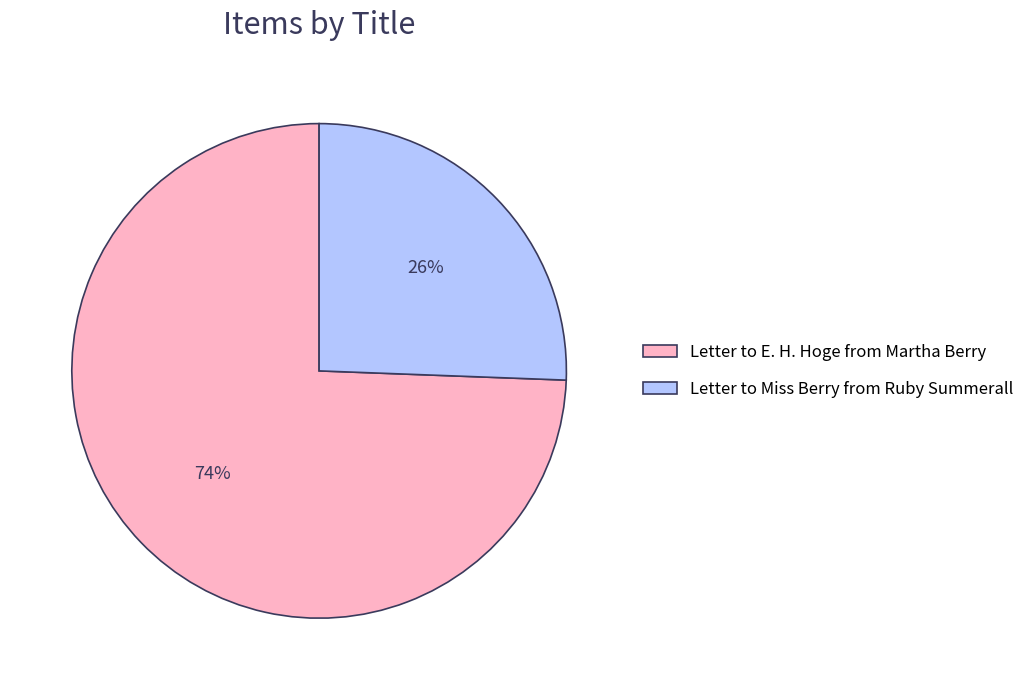

To the nearest percent, what is the average slice percentage?

50%